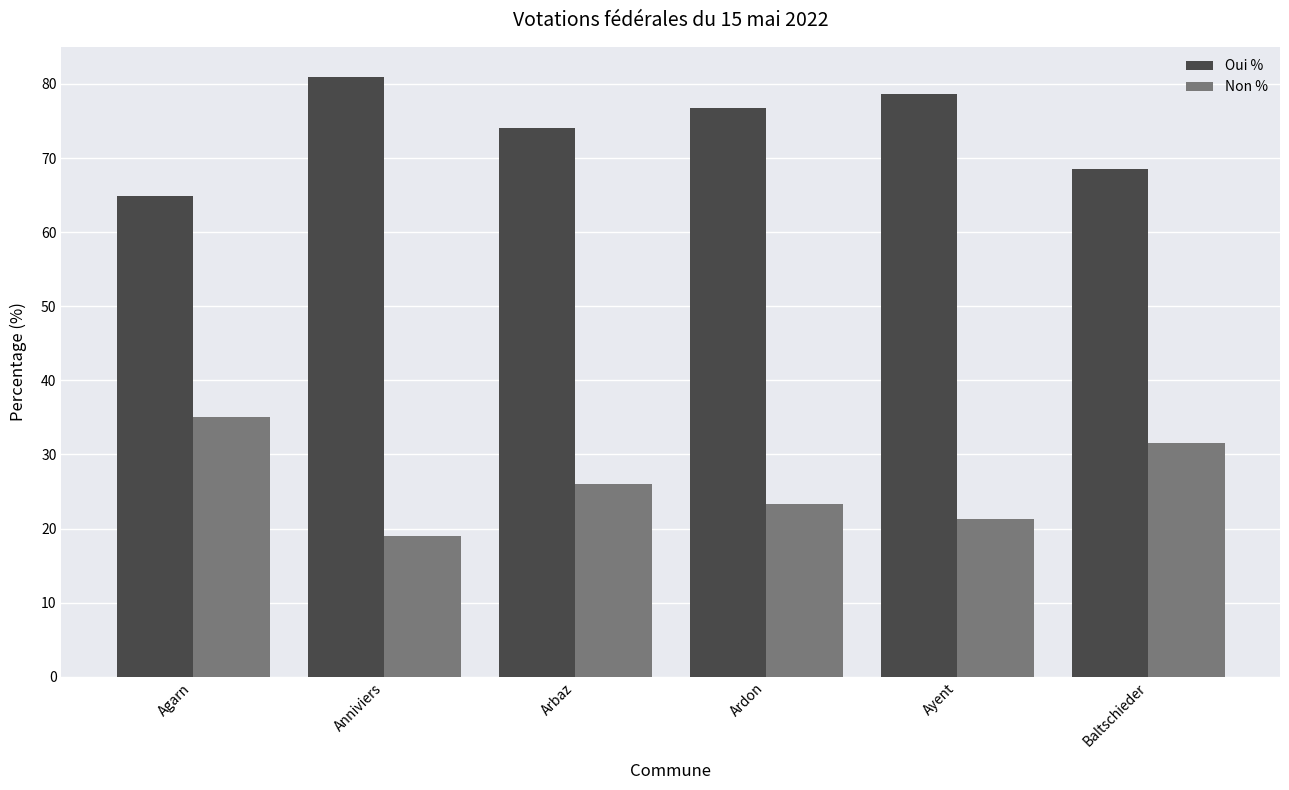

What is the sum of the Non % values at Ayent and Ardon?

44.6